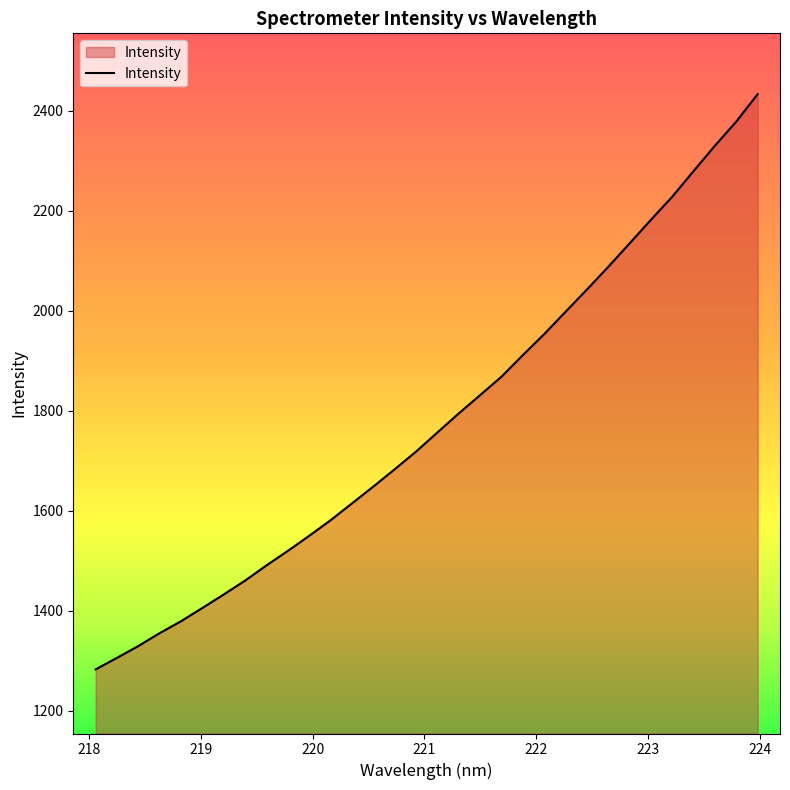

Does the chart have visible grid lines?

No